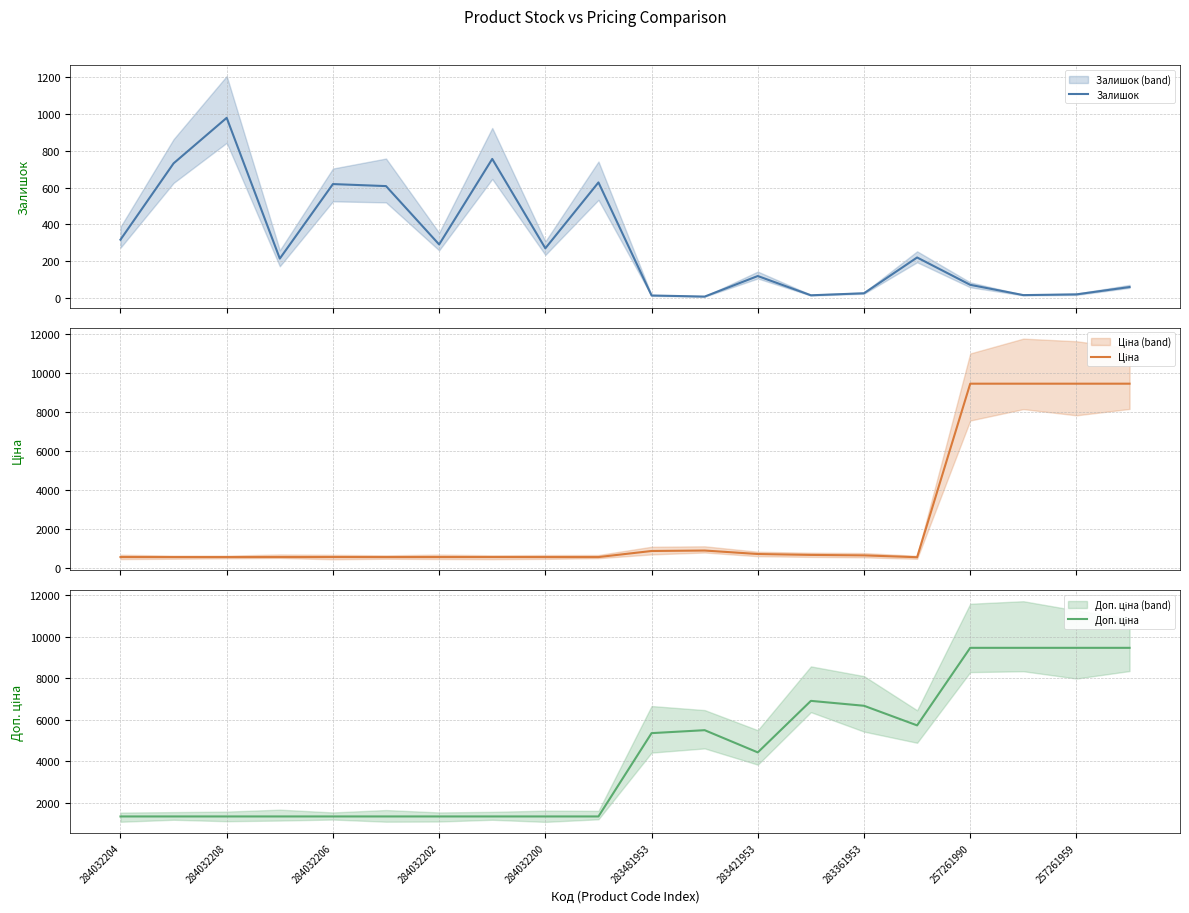

How many values in the Доп. ціна series are below 4418?

10